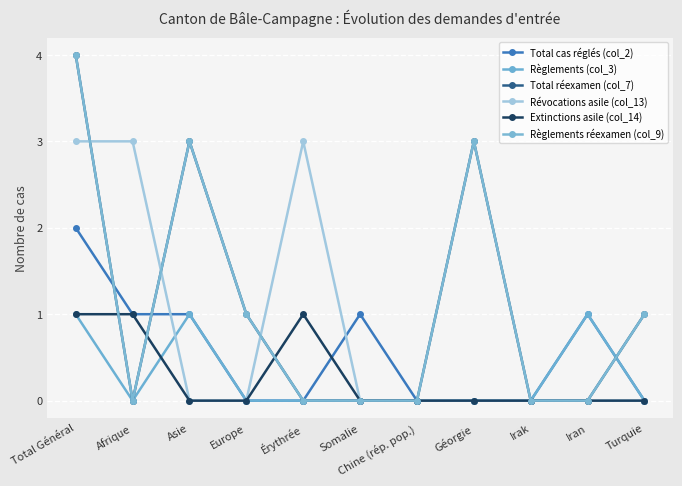

Does the chart have visible grid lines?

Yes